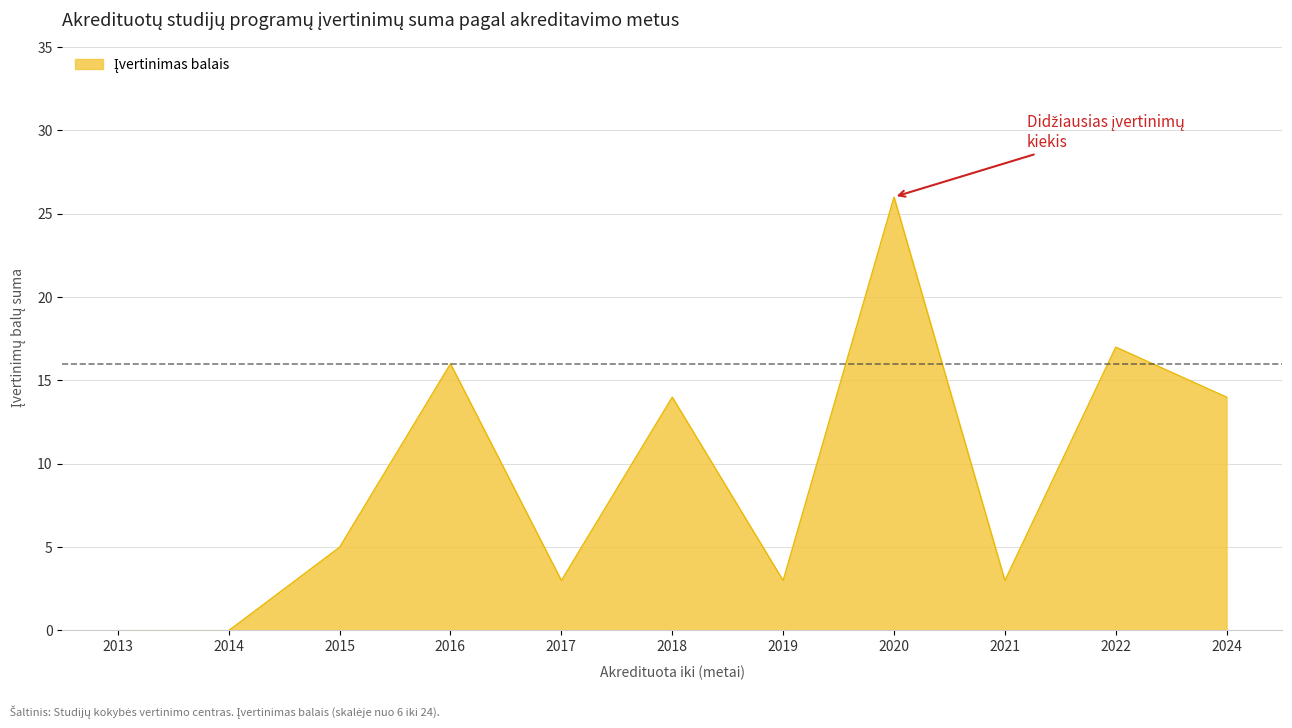

How many lines are shown in the chart?

1